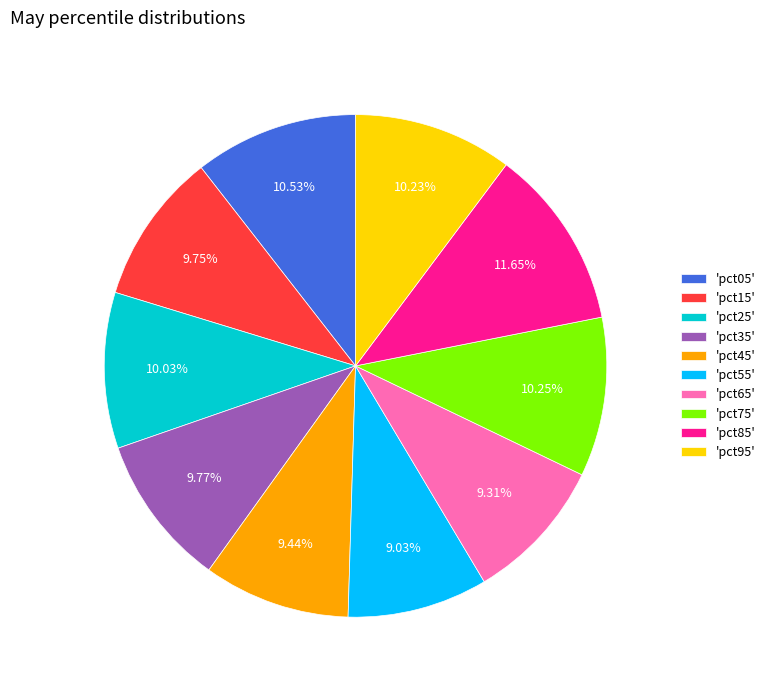

Between 'pct65' and 'pct25', which is larger?

'pct25'